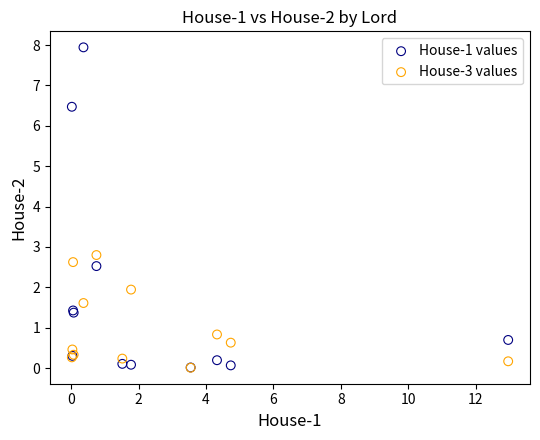

Which series reaches the maximum Y coordinate?

House-1 values